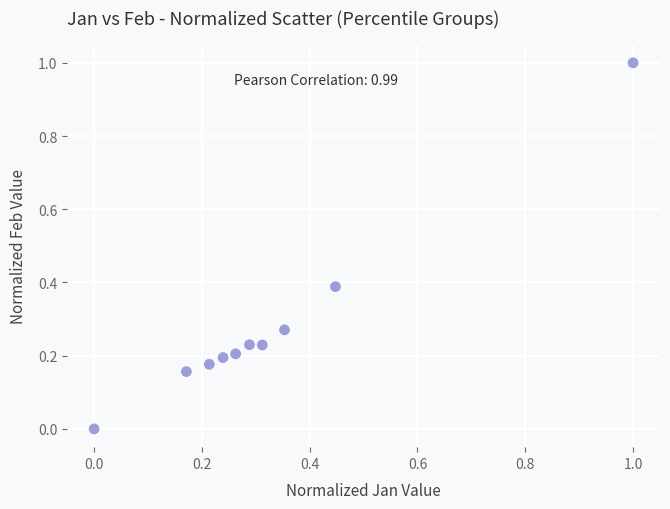

What is the range of X values (max minus min)?

1.0